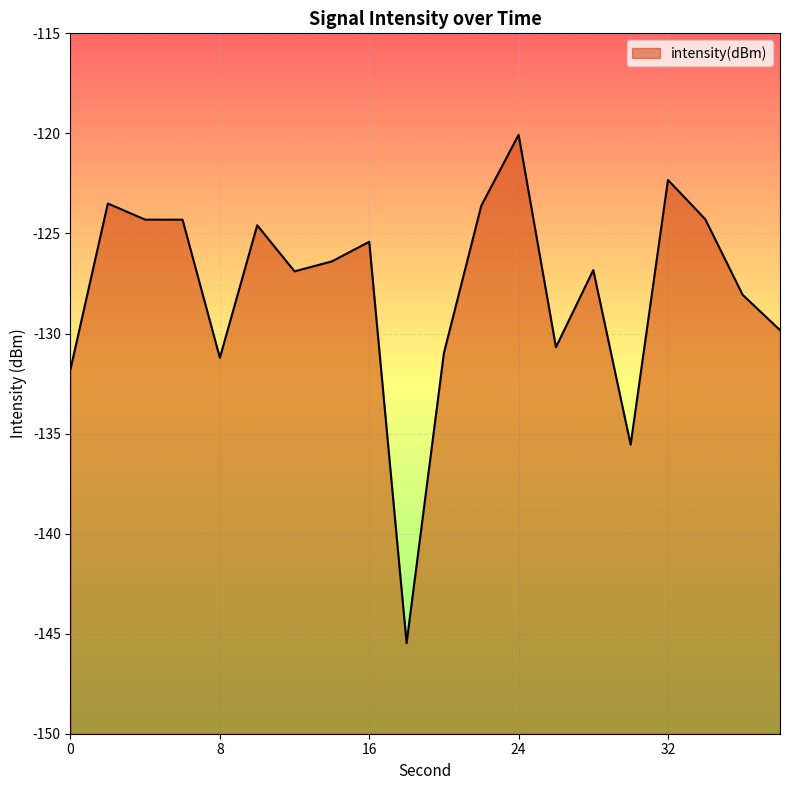

True or false: the data has more than 0 interior local peaks.

True